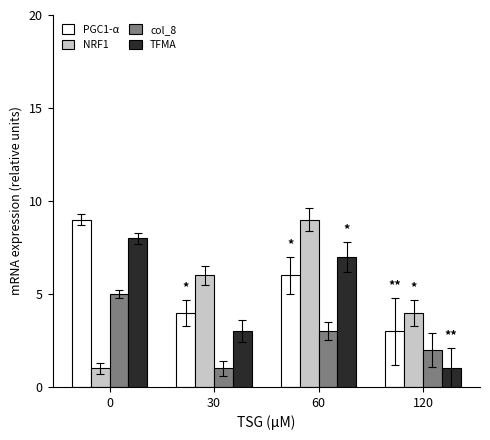

What is the value of the col_8 bar at the 2nd from the left?

1